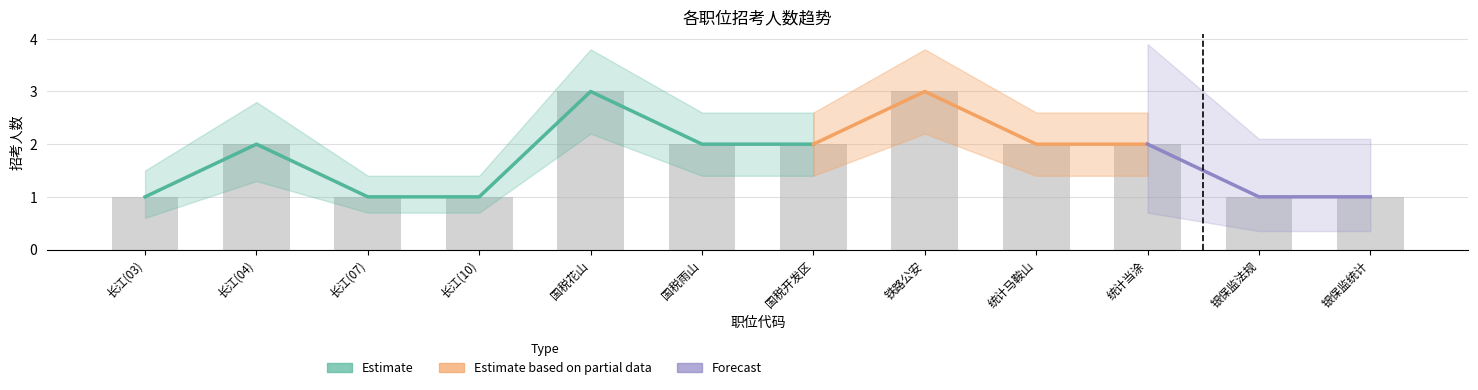

What is the value of the 招考人数_upper bar at the 3rd from the left?

1.4